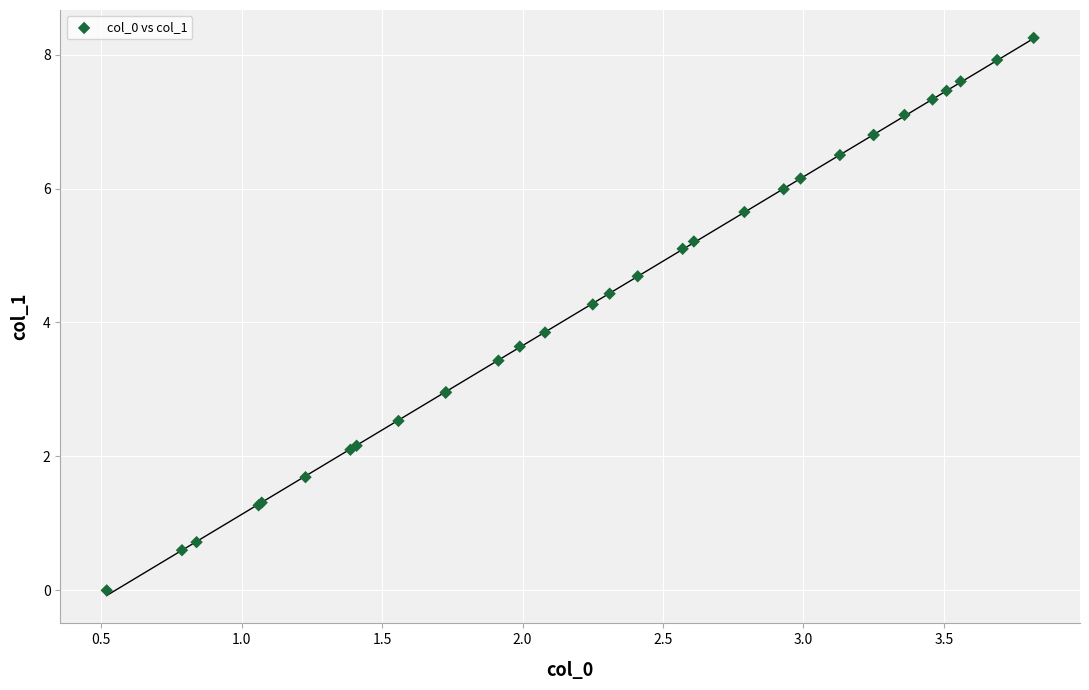

What Y value in the scatter plot is closest to 4?

3.9